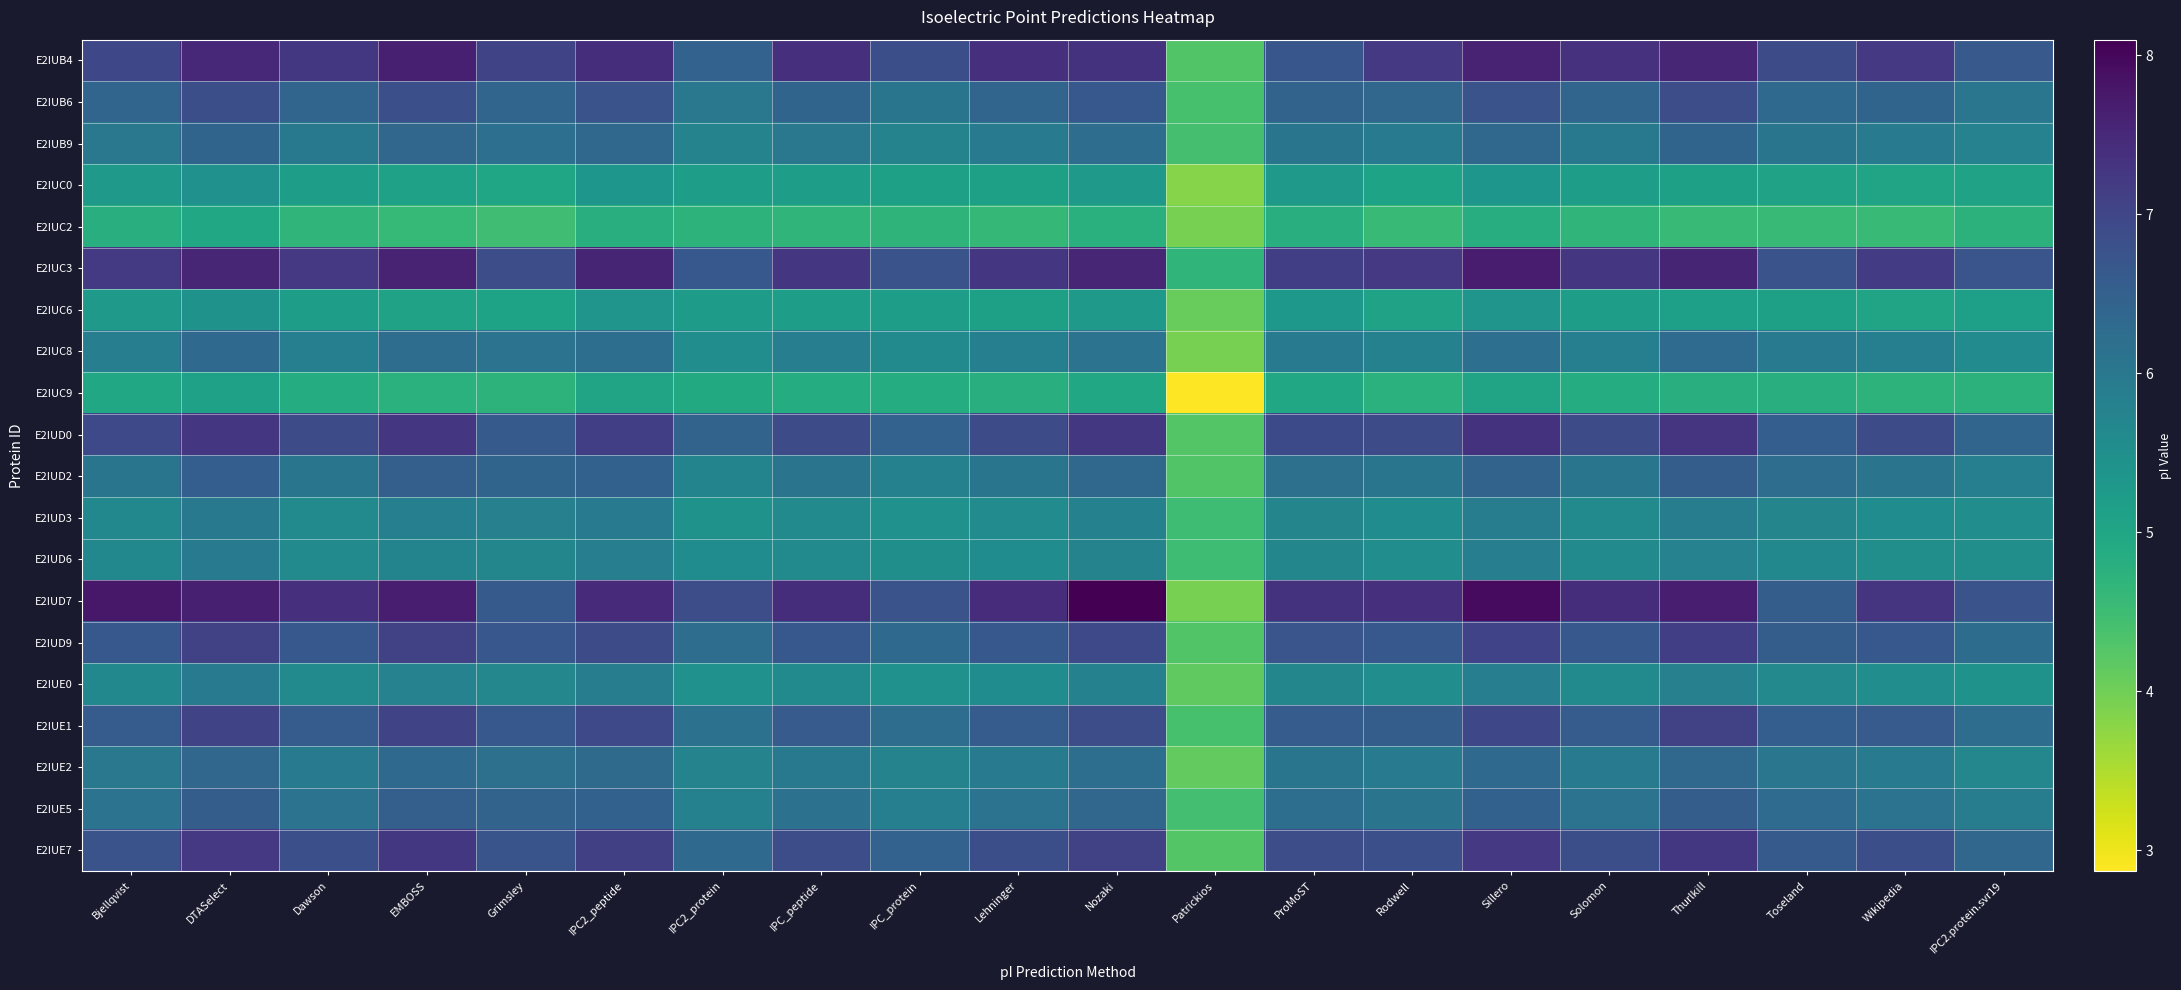

Reading left to right, transcribe all the data shown in this chart.

E2IUB4: Bjellqvist=7.0	DTASelect=7.5	Dawson=7.2	EMBOSS=7.6	Grimsley=7.0	IPC2_peptide=7.4	IPC2_protein=6.5	IPC_peptide=7.4	IPC_protein=6.8	Lehninger=7.4	Nozaki=7.3	Patrickios=4.3	ProMoST=6.7	Rodwell=7.2	Sillero=7.6	Solomon=7.4	Thurlkill=7.5	Toseland=6.9	Wikipedia=7.2	IPC2.protein.svr19=6.6
E2IUB6: Bjellqvist=6.4	DTASelect=6.8	Dawson=6.4	EMBOSS=6.8	Grimsley=6.4	IPC2_peptide=6.8	IPC2_protein=6.0	IPC_peptide=6.4	IPC_protein=6.1	Lehninger=6.4	Nozaki=6.7	Patrickios=4.4	ProMoST=6.4	Rodwell=6.4	Sillero=6.8	Solomon=6.4	Thurlkill=6.9	Toseland=6.3	Wikipedia=6.4	IPC2.protein.svr19=6.0
E2IUB9: Bjellqvist=6.0	DTASelect=6.4	Dawson=6.0	EMBOSS=6.4	Grimsley=6.2	IPC2_peptide=6.3	IPC2_protein=5.8	IPC_peptide=6.0	IPC_protein=5.8	Lehninger=6.0	Nozaki=6.2	Patrickios=4.4	ProMoST=6.1	Rodwell=6.0	Sillero=6.3	Solomon=6.0	Thurlkill=6.4	Toseland=6.1	Wikipedia=6.0	IPC2.protein.svr19=5.8
E2IUC0: Bjellqvist=5.3	DTASelect=5.4	Dawson=5.2	EMBOSS=5.1	Grimsley=5.0	IPC2_peptide=5.4	IPC2_protein=5.2	IPC_peptide=5.2	IPC_protein=5.1	Lehninger=5.1	Nozaki=5.3	Patrickios=3.8	ProMoST=5.3	Rodwell=5.1	Sillero=5.4	Solomon=5.2	Thurlkill=5.1	Toseland=5.1	Wikipedia=5.0	IPC2.protein.svr19=5.1
E2IUC2: Bjellqvist=4.8	DTASelect=5.0	Dawson=4.7	EMBOSS=4.6	Grimsley=4.5	IPC2_peptide=4.8	IPC2_protein=4.7	IPC_peptide=4.7	IPC_protein=4.7	Lehninger=4.6	Nozaki=4.8	Patrickios=3.9	ProMoST=4.8	Rodwell=4.5	Sillero=4.8	Solomon=4.7	Thurlkill=4.6	Toseland=4.6	Wikipedia=4.6	IPC2.protein.svr19=4.7
E2IUC3: Bjellqvist=7.2	DTASelect=7.5	Dawson=7.2	EMBOSS=7.6	Grimsley=6.9	IPC2_peptide=7.6	IPC2_protein=6.6	IPC_peptide=7.3	IPC_protein=6.8	Lehninger=7.3	Nozaki=7.5	Patrickios=4.7	ProMoST=7.1	Rodwell=7.2	Sillero=7.7	Solomon=7.3	Thurlkill=7.6	Toseland=6.8	Wikipedia=7.2	IPC2.protein.svr19=6.7
E2IUC6: Bjellqvist=5.3	DTASelect=5.4	Dawson=5.2	EMBOSS=5.1	Grimsley=5.1	IPC2_peptide=5.4	IPC2_protein=5.2	IPC_peptide=5.2	IPC_protein=5.2	Lehninger=5.1	Nozaki=5.3	Patrickios=4.1	ProMoST=5.3	Rodwell=5.1	Sillero=5.4	Solomon=5.2	Thurlkill=5.1	Toseland=5.1	Wikipedia=5.0	IPC2.protein.svr19=5.1
E2IUC8: Bjellqvist=5.9	DTASelect=6.3	Dawson=5.8	EMBOSS=6.2	Grimsley=6.1	IPC2_peptide=6.2	IPC2_protein=5.5	IPC_peptide=5.9	IPC_protein=5.6	Lehninger=5.8	Nozaki=6.1	Patrickios=3.9	ProMoST=5.9	Rodwell=5.8	Sillero=6.2	Solomon=5.8	Thurlkill=6.3	Toseland=6.0	Wikipedia=5.8	IPC2.protein.svr19=5.6
E2IUC9: Bjellqvist=5.0	DTASelect=5.1	Dawson=4.9	EMBOSS=4.7	Grimsley=4.7	IPC2_peptide=5.0	IPC2_protein=4.9	IPC_peptide=4.9	IPC_protein=4.9	Lehninger=4.8	Nozaki=5.0	Patrickios=2.9	ProMoST=5.0	Rodwell=4.8	Sillero=5.0	Solomon=4.9	Thurlkill=4.8	Toseland=4.8	Wikipedia=4.7	IPC2.protein.svr19=4.7
E2IUD0: Bjellqvist=6.9	DTASelect=7.3	Dawson=6.9	EMBOSS=7.3	Grimsley=6.6	IPC2_peptide=7.1	IPC2_protein=6.4	IPC_peptide=6.9	IPC_protein=6.5	Lehninger=6.9	Nozaki=7.2	Patrickios=4.3	ProMoST=6.9	Rodwell=6.9	Sillero=7.3	Solomon=6.9	Thurlkill=7.3	Toseland=6.5	Wikipedia=6.9	IPC2.protein.svr19=6.4
E2IUD2: Bjellqvist=6.1	DTASelect=6.5	Dawson=6.1	EMBOSS=6.5	Grimsley=6.4	IPC2_peptide=6.5	IPC2_protein=5.7	IPC_peptide=6.1	IPC_protein=5.8	Lehninger=6.1	Nozaki=6.4	Patrickios=4.3	ProMoST=6.2	Rodwell=6.1	Sillero=6.4	Solomon=6.1	Thurlkill=6.5	Toseland=6.2	Wikipedia=6.1	IPC2.protein.svr19=5.8
E2IUD3: Bjellqvist=5.7	DTASelect=6.0	Dawson=5.6	EMBOSS=5.8	Grimsley=5.8	IPC2_peptide=5.9	IPC2_protein=5.4	IPC_peptide=5.6	IPC_protein=5.5	Lehninger=5.6	Nozaki=5.8	Patrickios=4.5	ProMoST=5.7	Rodwell=5.6	Sillero=5.9	Solomon=5.6	Thurlkill=5.9	Toseland=5.7	Wikipedia=5.5	IPC2.protein.svr19=5.5
E2IUD6: Bjellqvist=5.7	DTASelect=5.9	Dawson=5.6	EMBOSS=5.7	Grimsley=5.7	IPC2_peptide=5.9	IPC2_protein=5.5	IPC_peptide=5.6	IPC_protein=5.5	Lehninger=5.6	Nozaki=5.8	Patrickios=4.5	ProMoST=5.7	Rodwell=5.5	Sillero=5.9	Solomon=5.6	Thurlkill=5.8	Toseland=5.7	Wikipedia=5.5	IPC2.protein.svr19=5.5
E2IUD7: Bjellqvist=7.8	DTASelect=7.6	Dawson=7.4	EMBOSS=7.7	Grimsley=6.6	IPC2_peptide=7.5	IPC2_protein=6.9	IPC_peptide=7.4	IPC_protein=6.8	Lehninger=7.4	Nozaki=8.1	Patrickios=3.9	ProMoST=7.3	Rodwell=7.4	Sillero=8.0	Solomon=7.4	Thurlkill=7.7	Toseland=6.6	Wikipedia=7.3	IPC2.protein.svr19=6.8
E2IUD9: Bjellqvist=6.6	DTASelect=7.1	Dawson=6.6	EMBOSS=7.1	Grimsley=6.7	IPC2_peptide=6.9	IPC2_protein=6.2	IPC_peptide=6.7	IPC_protein=6.3	Lehninger=6.6	Nozaki=6.9	Patrickios=4.3	ProMoST=6.7	Rodwell=6.6	Sillero=7.0	Solomon=6.6	Thurlkill=7.1	Toseland=6.5	Wikipedia=6.7	IPC2.protein.svr19=6.2
E2IUE0: Bjellqvist=5.7	DTASelect=6.0	Dawson=5.6	EMBOSS=5.8	Grimsley=5.7	IPC2_peptide=5.9	IPC2_protein=5.4	IPC_peptide=5.6	IPC_protein=5.5	Lehninger=5.6	Nozaki=5.8	Patrickios=4.2	ProMoST=5.7	Rodwell=5.5	Sillero=5.9	Solomon=5.6	Thurlkill=5.8	Toseland=5.6	Wikipedia=5.5	IPC2.protein.svr19=5.4
E2IUE1: Bjellqvist=6.6	DTASelect=7.0	Dawson=6.6	EMBOSS=7.0	Grimsley=6.7	IPC2_peptide=6.9	IPC2_protein=6.1	IPC_peptide=6.6	IPC_protein=6.2	Lehninger=6.6	Nozaki=6.9	Patrickios=4.4	ProMoST=6.6	Rodwell=6.6	Sillero=7.0	Solomon=6.6	Thurlkill=7.1	Toseland=6.5	Wikipedia=6.6	IPC2.protein.svr19=6.2
E2IUE2: Bjellqvist=6.0	DTASelect=6.4	Dawson=6.0	EMBOSS=6.3	Grimsley=6.2	IPC2_peptide=6.3	IPC2_protein=5.8	IPC_peptide=6.0	IPC_protein=5.8	Lehninger=5.9	Nozaki=6.2	Patrickios=4.1	ProMoST=6.1	Rodwell=5.9	Sillero=6.3	Solomon=6.0	Thurlkill=6.4	Toseland=6.0	Wikipedia=5.9	IPC2.protein.svr19=5.7
E2IUE5: Bjellqvist=6.1	DTASelect=6.6	Dawson=6.1	EMBOSS=6.5	Grimsley=6.4	IPC2_peptide=6.5	IPC2_protein=5.8	IPC_peptide=6.1	IPC_protein=5.8	Lehninger=6.1	Nozaki=6.4	Patrickios=4.4	ProMoST=6.2	Rodwell=6.1	Sillero=6.5	Solomon=6.1	Thurlkill=6.6	Toseland=6.3	Wikipedia=6.1	IPC2.protein.svr19=5.9
E2IUE7: Bjellqvist=6.8	DTASelect=7.2	Dawson=6.8	EMBOSS=7.2	Grimsley=6.7	IPC2_peptide=7.1	IPC2_protein=6.3	IPC_peptide=6.9	IPC_protein=6.5	Lehninger=6.8	Nozaki=7.1	Patrickios=4.3	ProMoST=6.9	Rodwell=6.8	Sillero=7.2	Solomon=6.8	Thurlkill=7.2	Toseland=6.6	Wikipedia=6.8	IPC2.protein.svr19=6.4